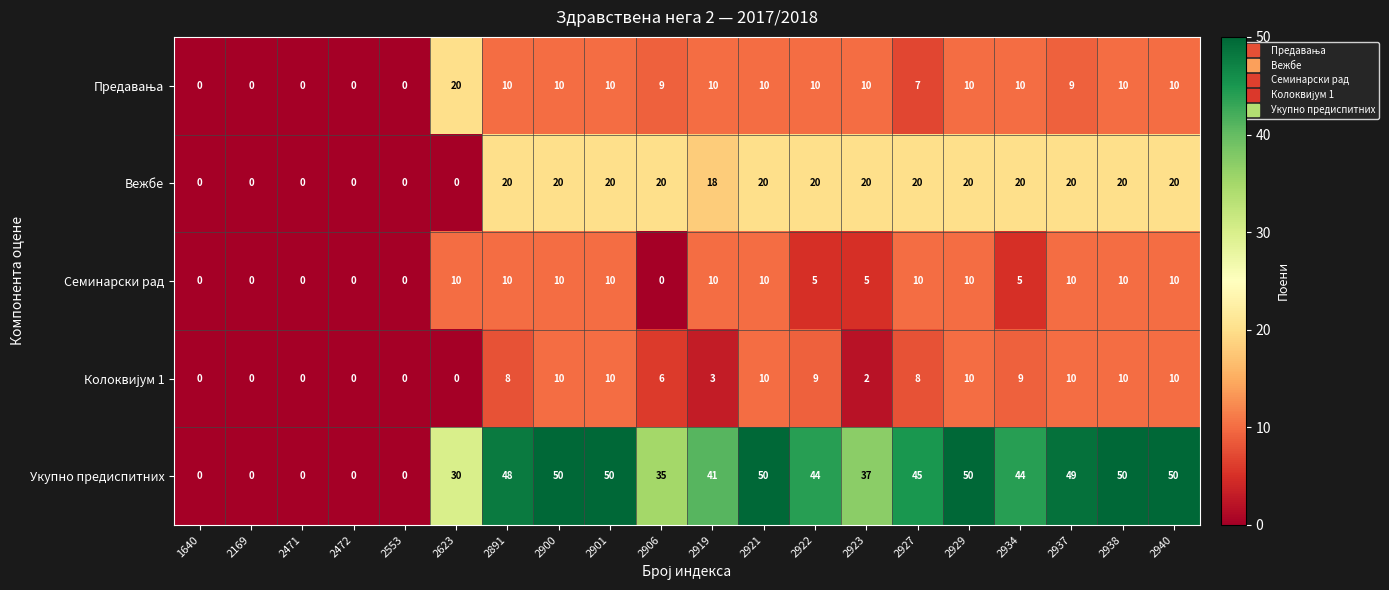

Which series changed the most between 2169 and 2934?

Укупно предиспитних